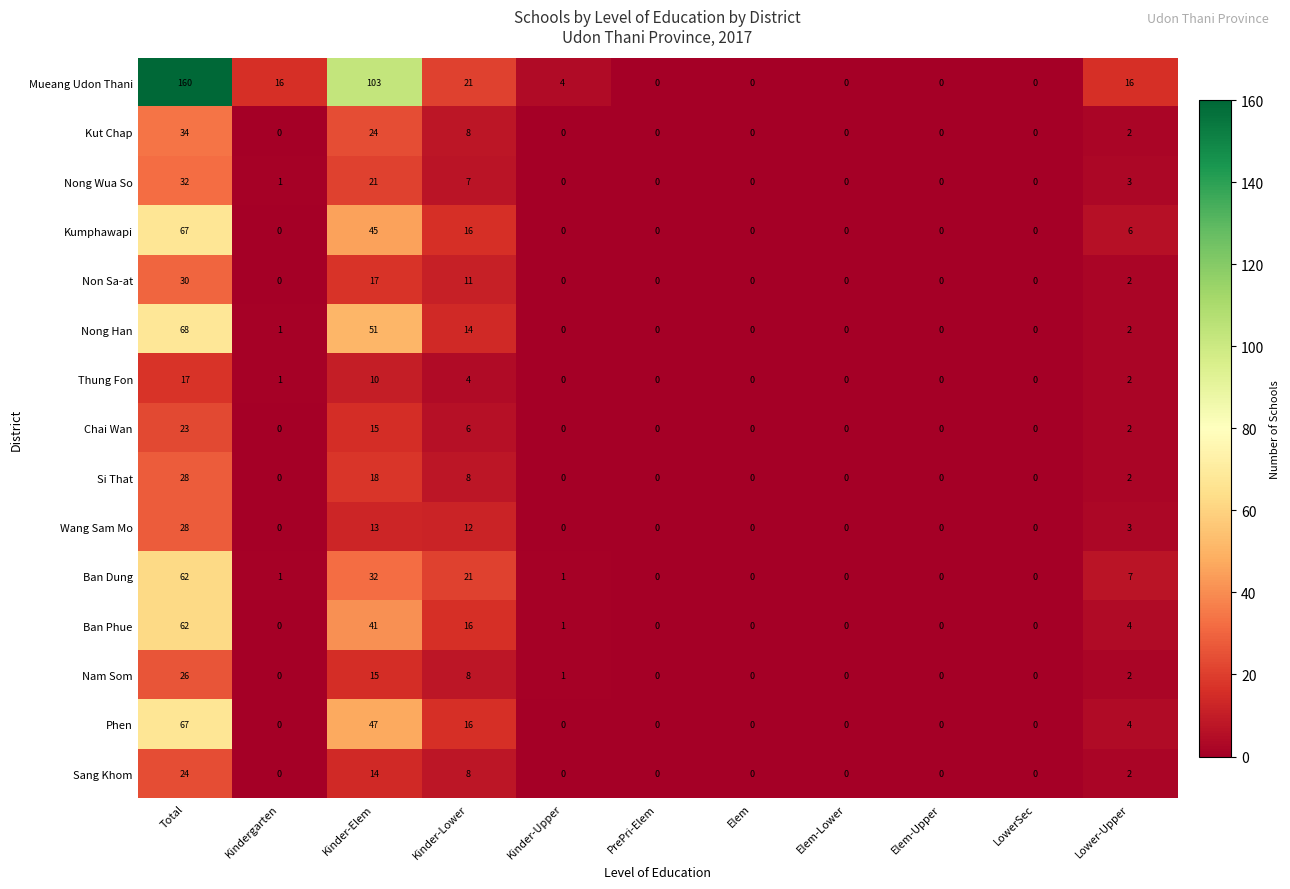

The value of Mueang Udon Thani at Kinder-Upper is 6. True or false?

False